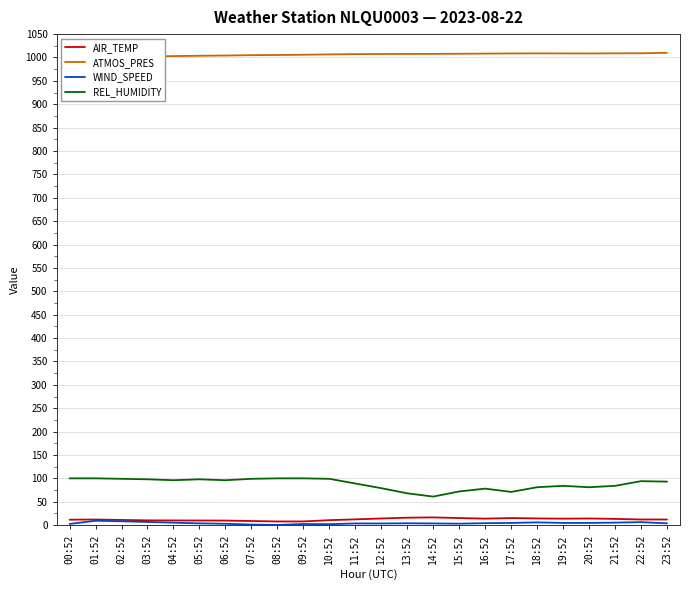

What is the lowest value of the AIR_TEMP series?

7.8